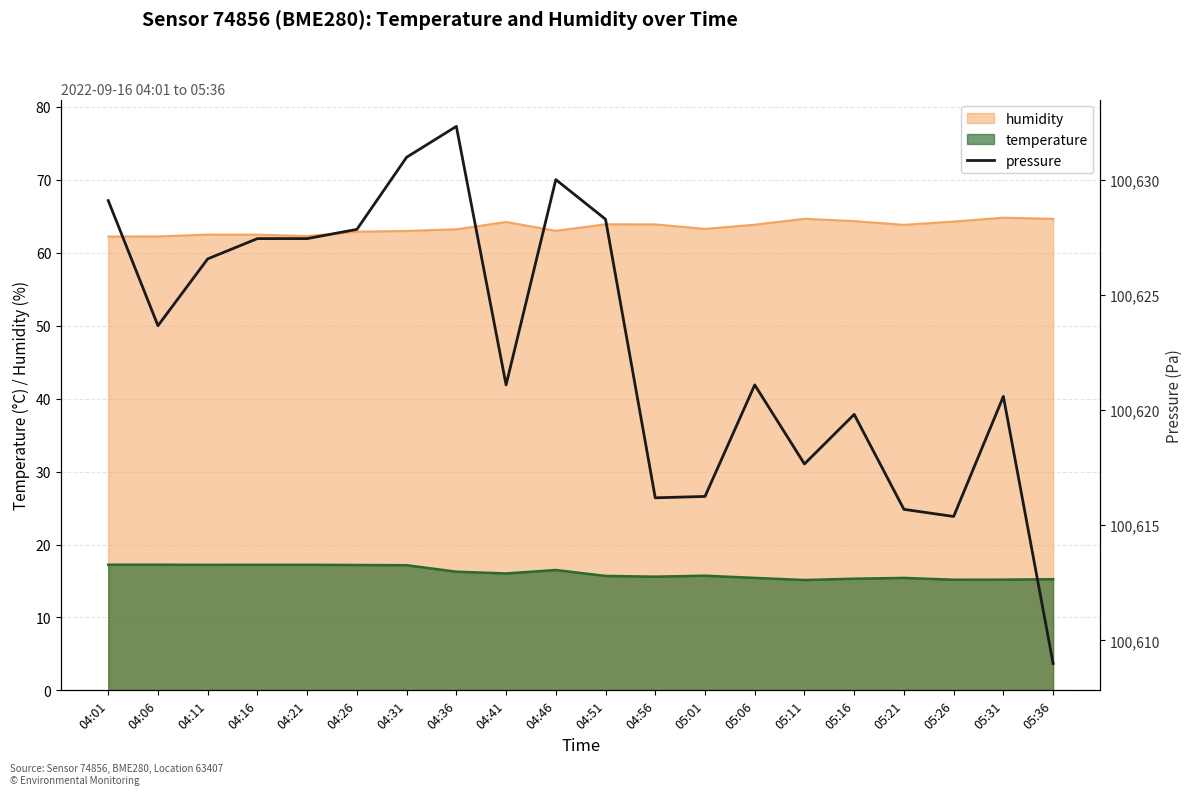

The value at 04:01 is 37972.5. True or false?

False